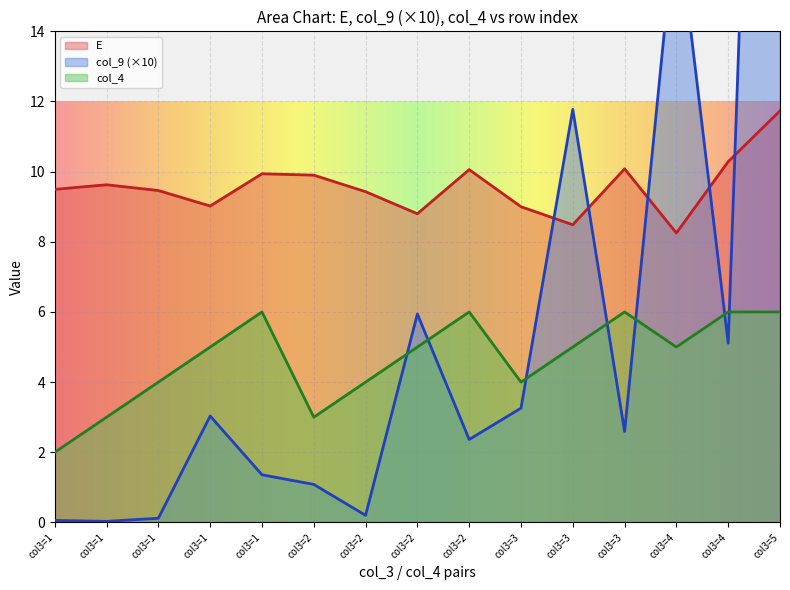

Reading left to right, list all the values displayed in this chart.

E: 9.5	9.6	9.5	9.0	9.9	9.9	9.4	8.8	10.1	9.0	8.5	10.1	8.2	10.3	11.7
col_9: 0.1	0.0	0.1	3.0	1.4	1.1	0.2	5.9	2.4	3.3	11.8	2.6	17.4	5.1	46.8
col_4: 2.0	3.0	4.0	5.0	6.0	3.0	4.0	5.0	6.0	4.0	5.0	6.0	5.0	6.0	6.0